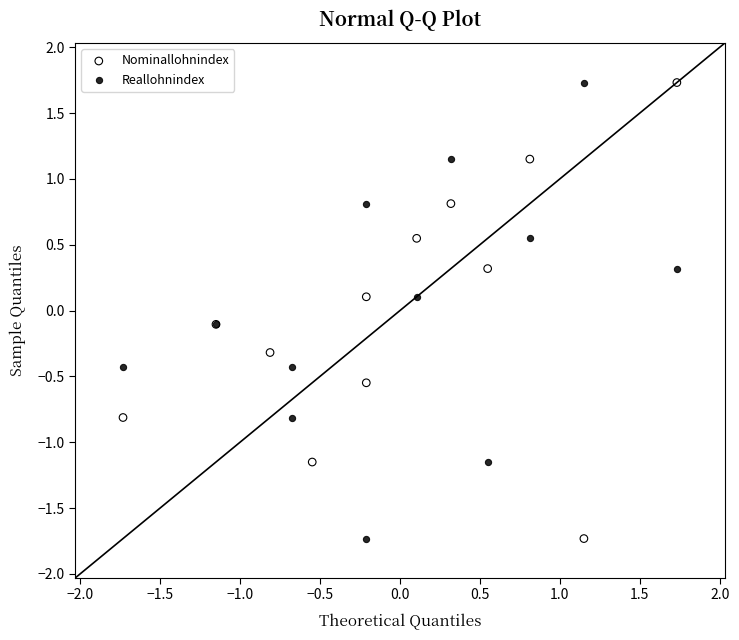

What are all the series names shown in the legend?

Nominallohnindex, Reallohnindex